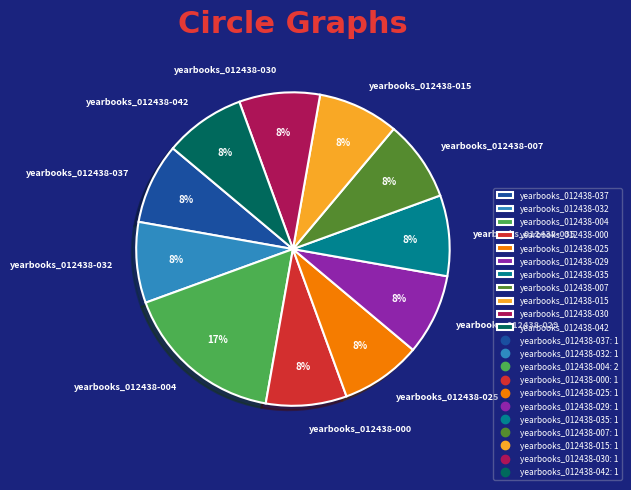

To the nearest percent, what is the average slice percentage?

9%